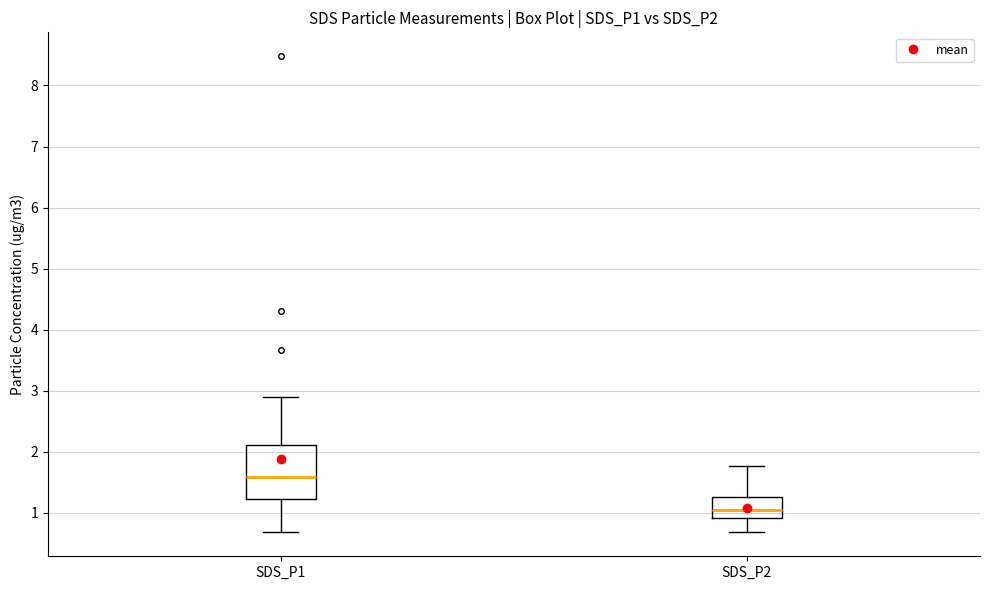

Which box is the tallest, from its lower edge to its upper edge?

SDS_P1